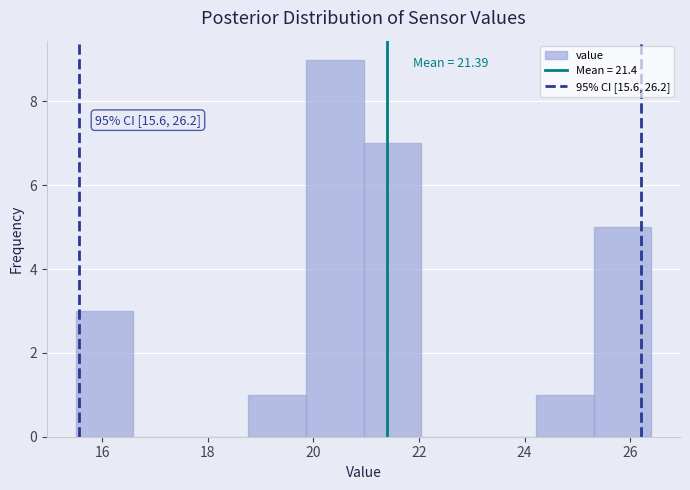

Over which range of the x-axis is the bar tallest?

19.8 to 21.0